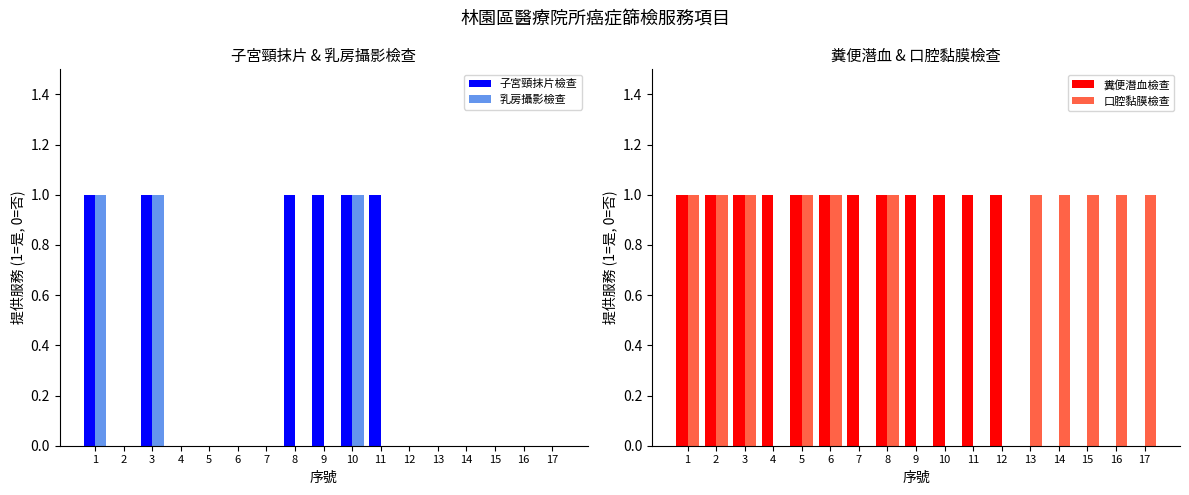

Does the chart contain any negative values?

No